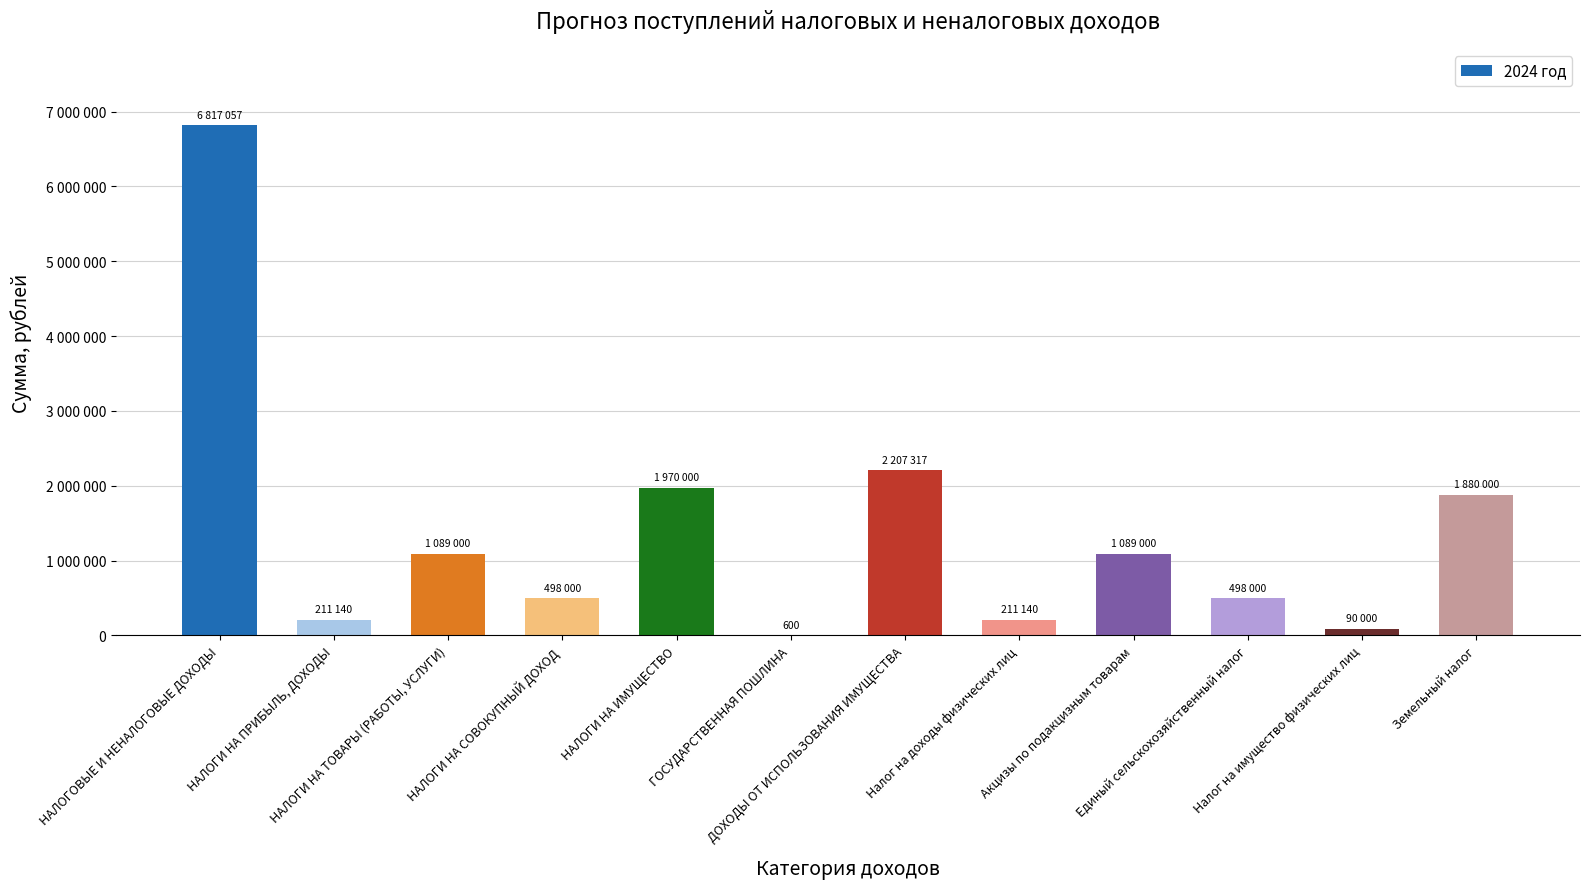

What is the difference between the maximum and minimum values?

6816457